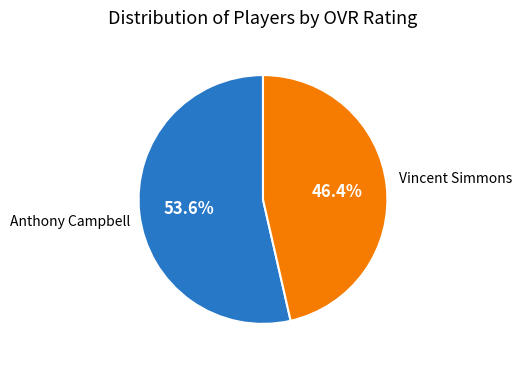

Is there a majority slice in this chart?

Yes